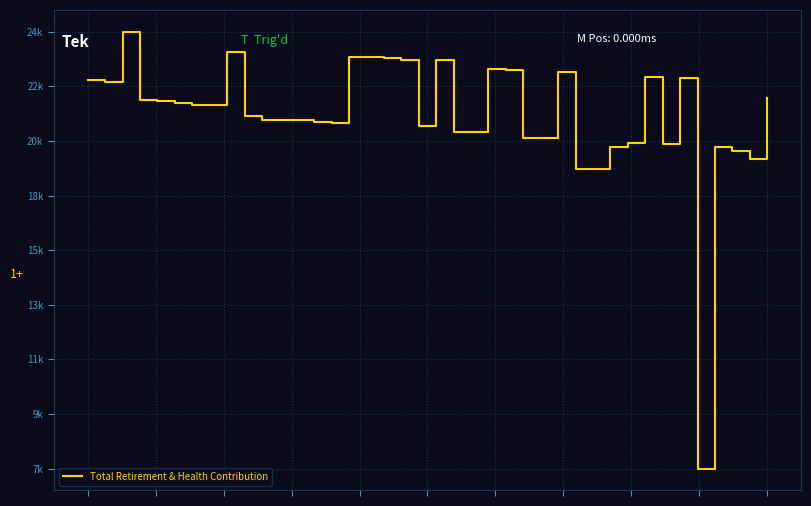

Does the chart display data point markers on the line(s)?

No